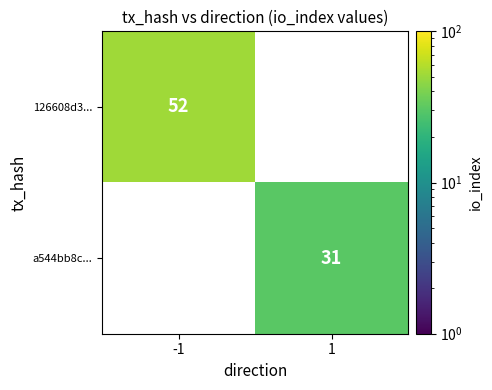

At how many categories does at least one series exceed 43?

1